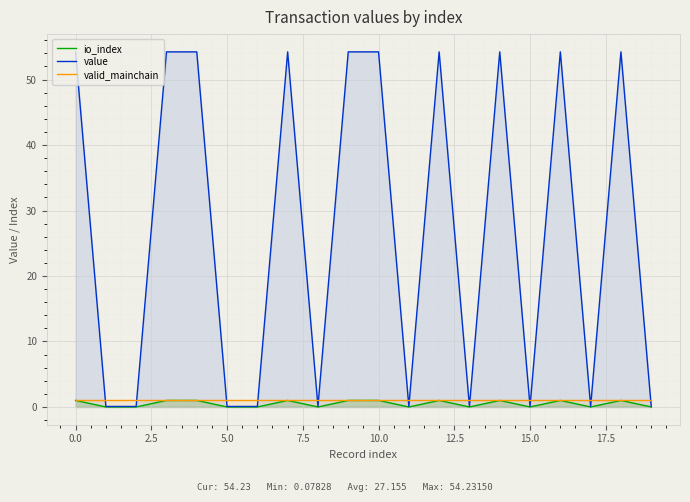

Reading left to right, what are all the values shown in this chart?

io_index: 1.0	0.0	0.0	1.0	1.0	0.0	0.0	1.0	0.0	1.0	1.0	0.0	1.0	0.0	1.0	0.0	1.0	0.0	1.0	0.0
value: 54.2	0.1	0.1	54.2	54.2	0.1	0.1	54.2	0.1	54.2	54.2	0.1	54.2	0.1	54.2	0.1	54.2	0.1	54.2	0.1
valid_mainchain: 1.0	1.0	1.0	1.0	1.0	1.0	1.0	1.0	1.0	1.0	1.0	1.0	1.0	1.0	1.0	1.0	1.0	1.0	1.0	1.0